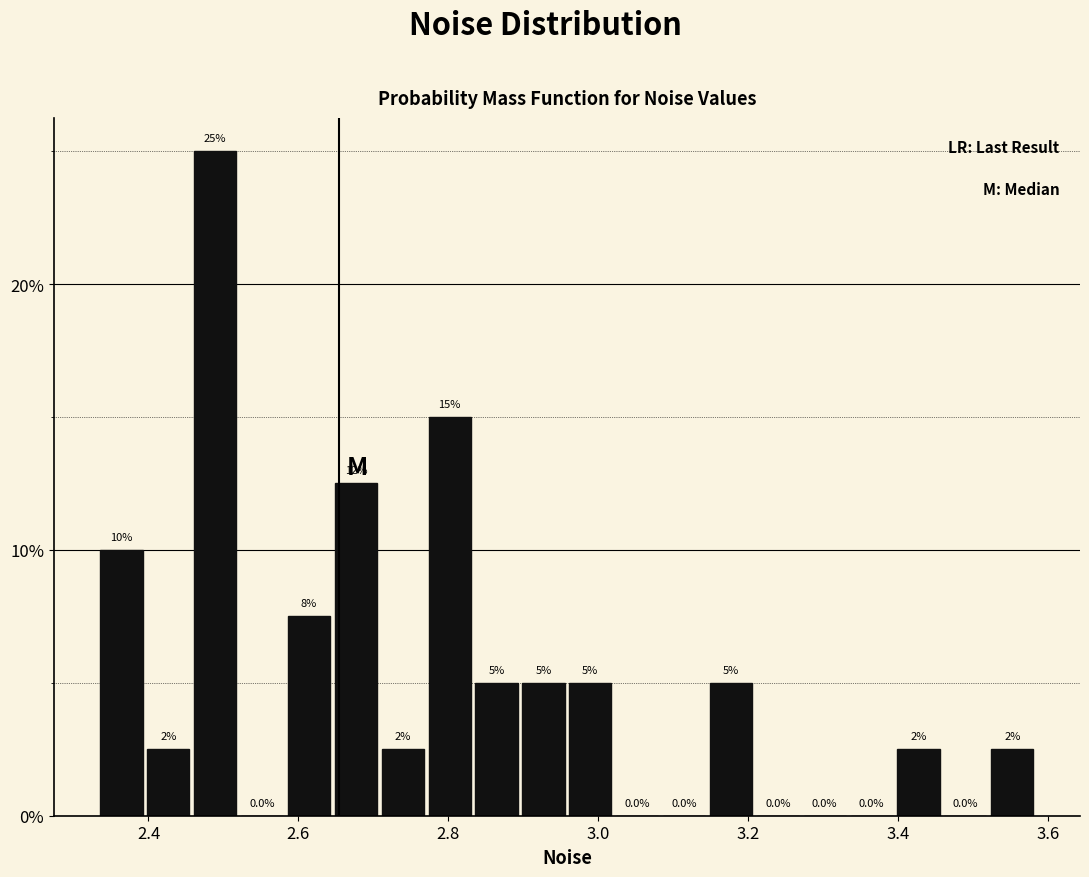

Read against the x-axis, roughly where is the centre of the tallest bar?

2.48